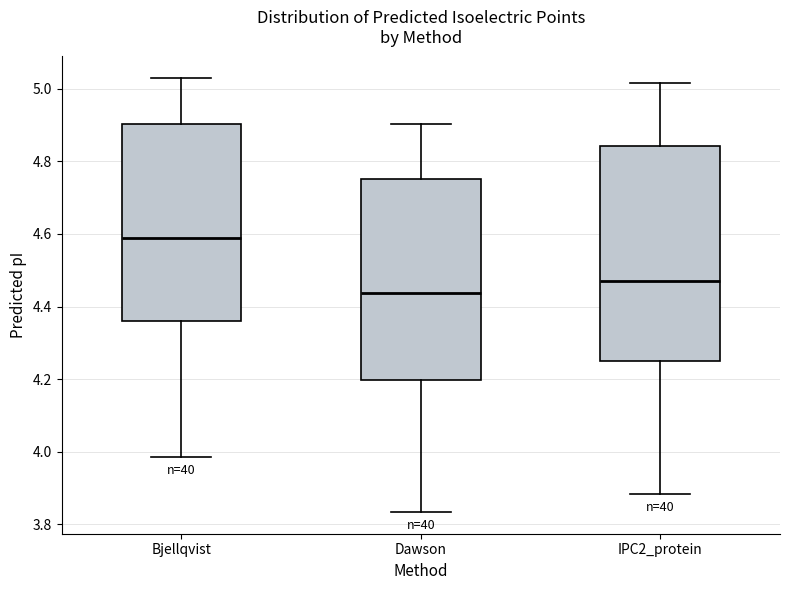

Which box has the lowest median line?

Dawson